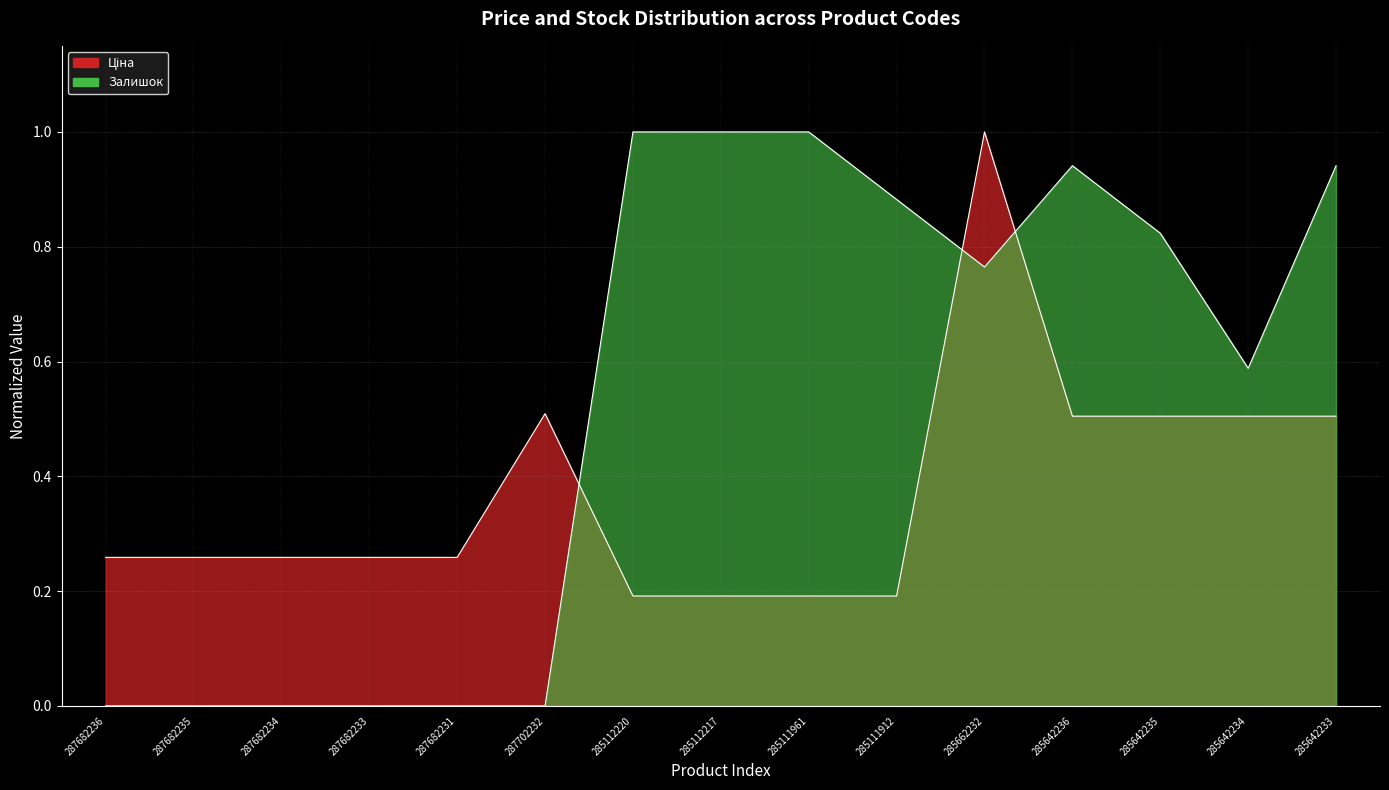

At how many categories does at least one series exceed 0?

15